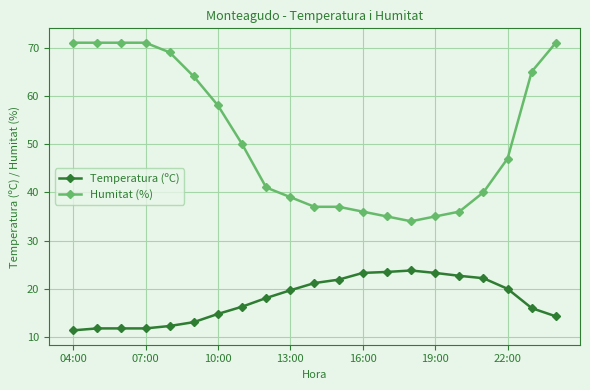

At how many categories does at least one series exceed 68?

6